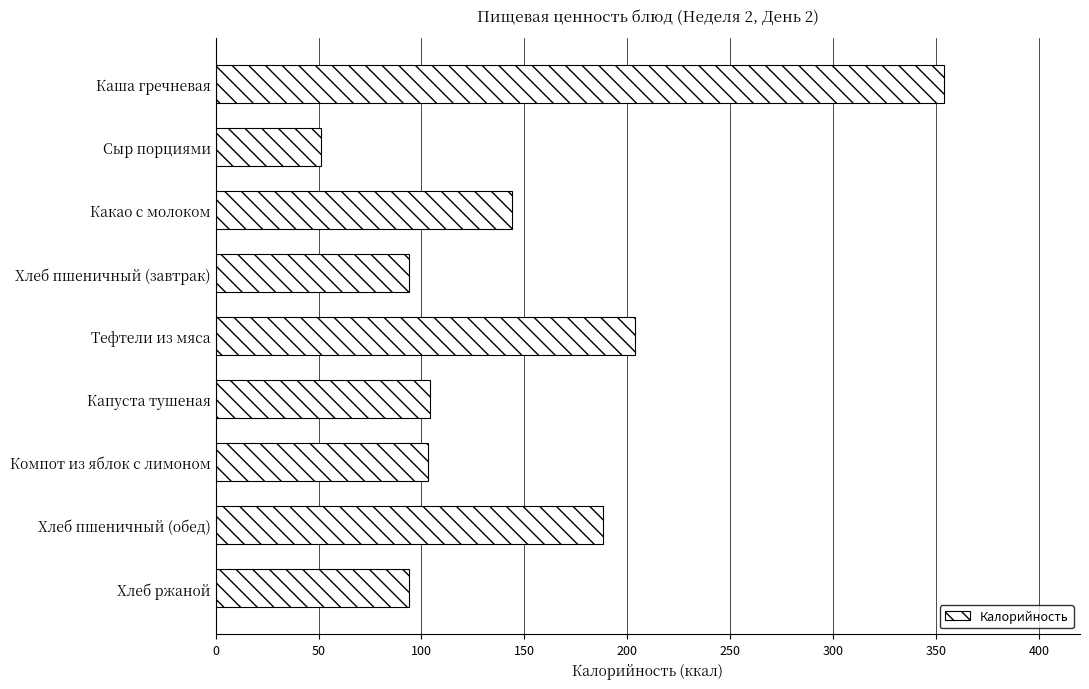

What is the difference between the maximum and minimum values?

302.3